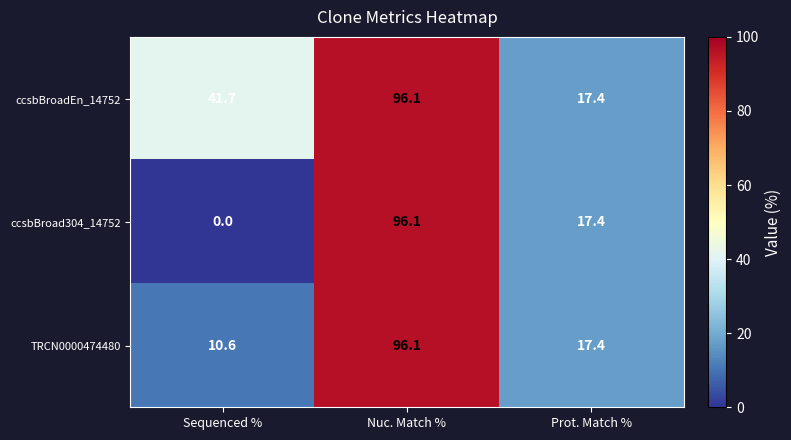

How many data points in ccsbBroadEn_14752 are above 41?

2